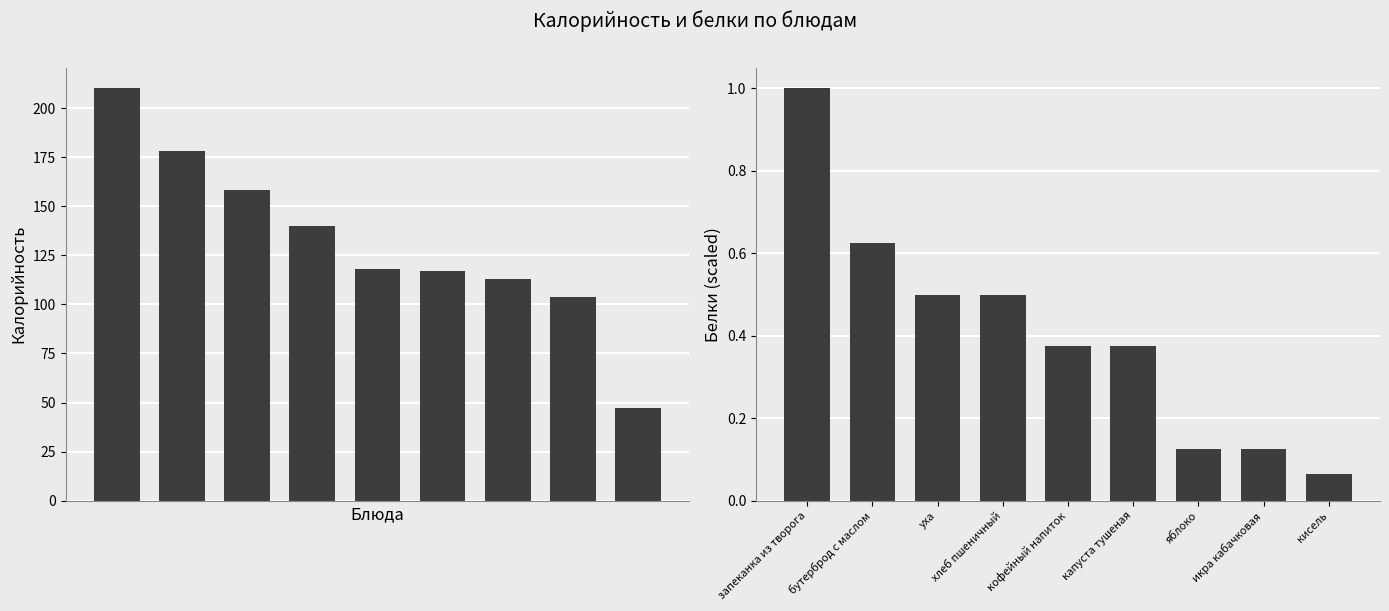

What are all the series names shown in the legend?

Калорийность, Белки